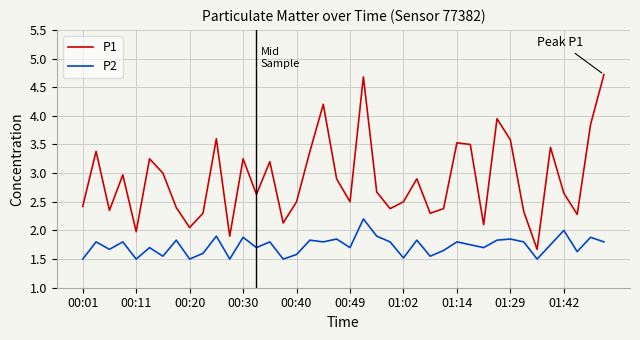

What are all the series names shown in the legend?

P1, P2